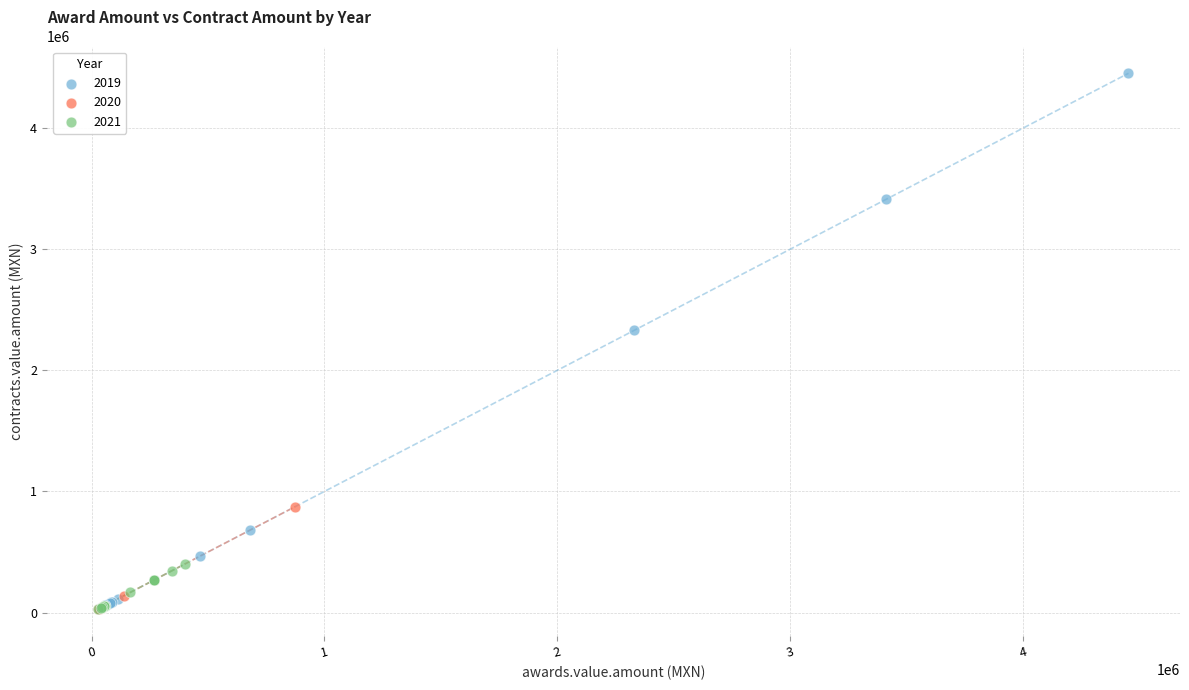

Which series contains the highest Y value?

2019